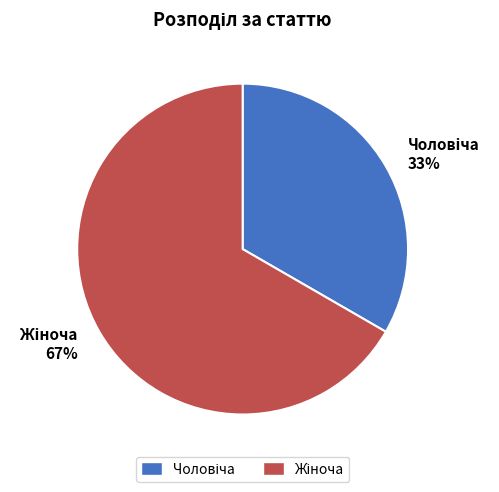

To the nearest percent, what is the average slice percentage?

50%